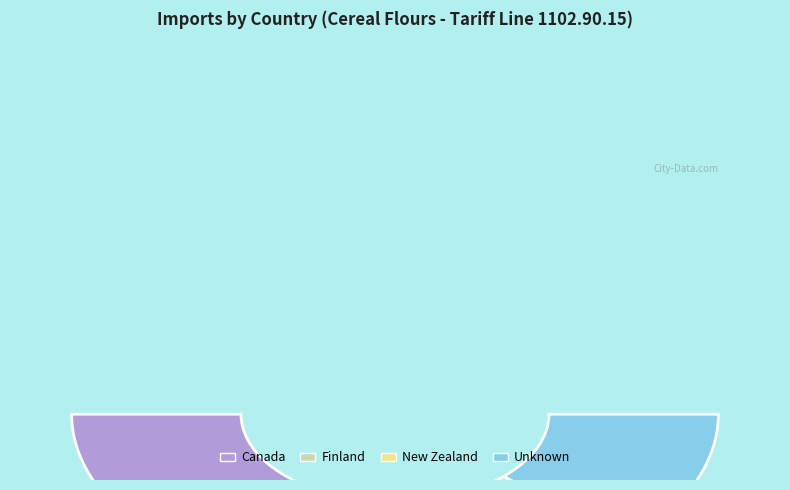

Combined, what portion of the pie is Unknown and New Zealand?

50.0%